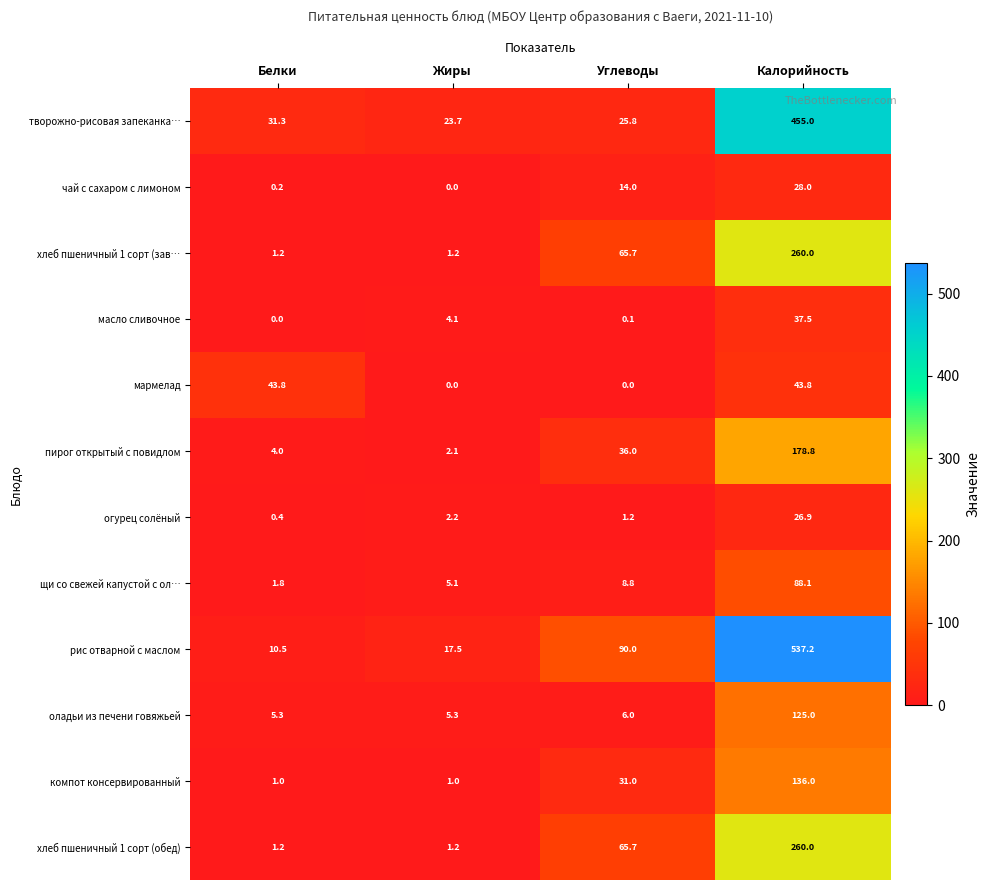

Where does the творожно-рисовая запеканка… series first go above 31?

Белки